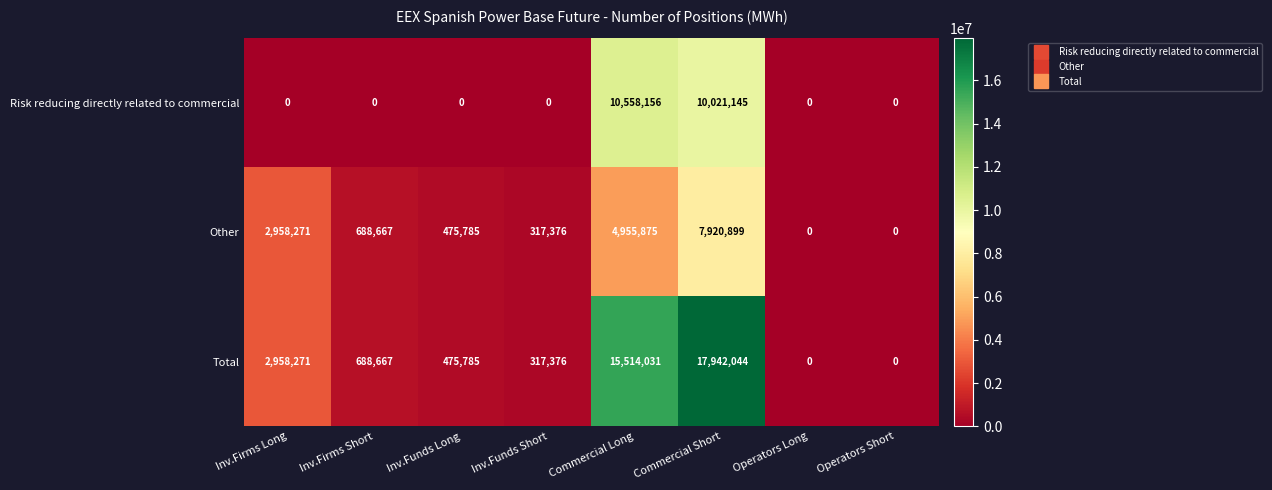

What is the spread (max minus min) of values at Inv.Firms Short?

688667